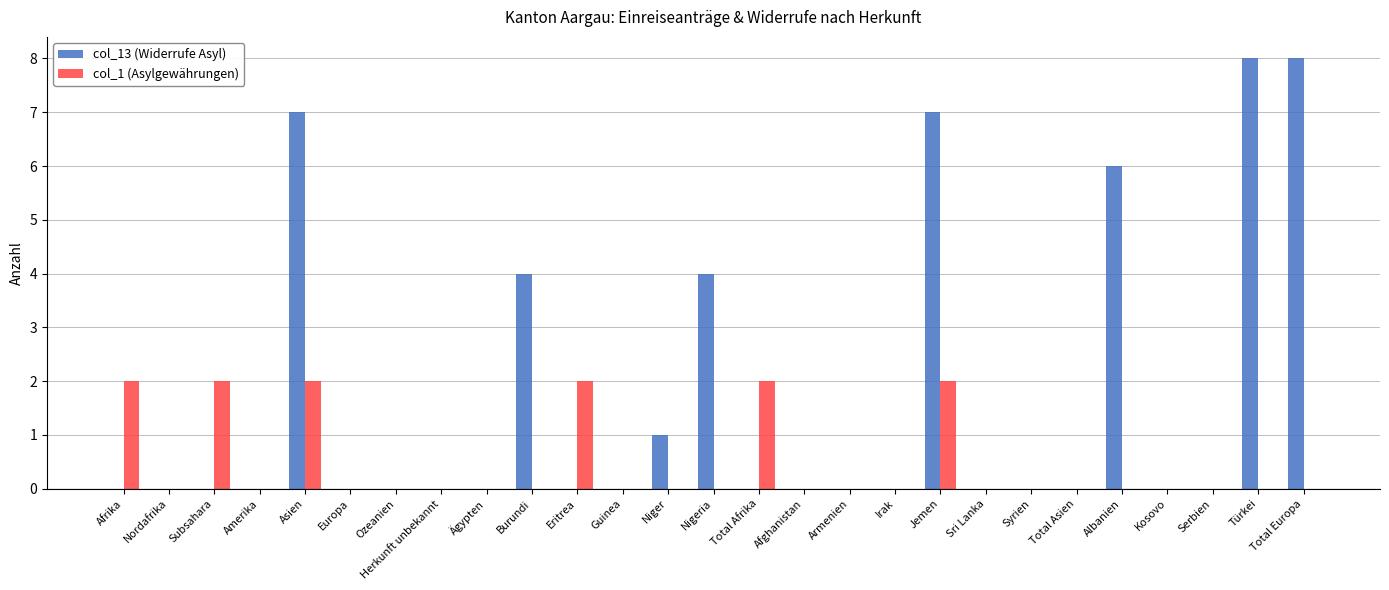

Which series changed the most between Sri Lanka and Albanien?

col_13 (Widerrufe Asyl)